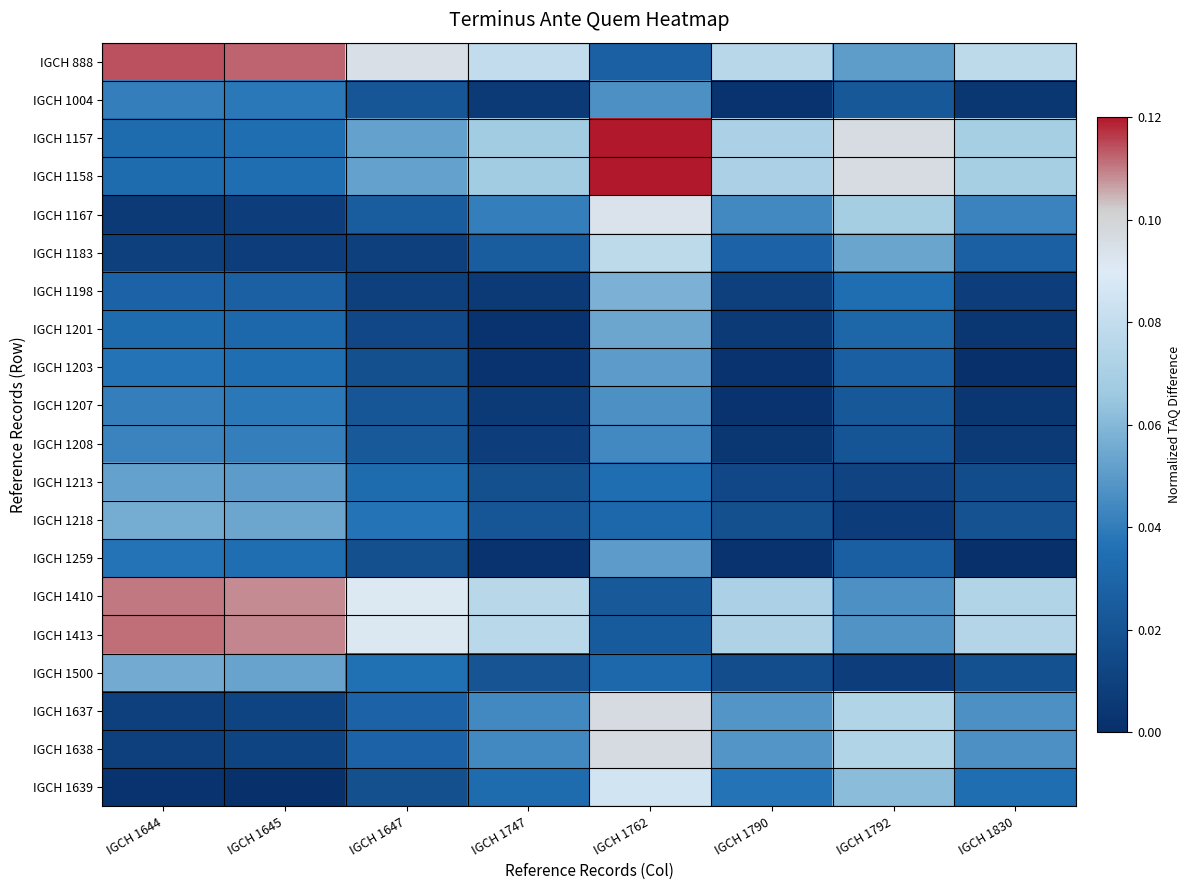

Reading left to right, transcribe all the data shown in this chart.

IGCH 888: IGCH 1644=0.1	IGCH 1645=0.1	IGCH 1647=0.1	IGCH 1747=0.1	IGCH 1762=0.0	IGCH 1790=0.1	IGCH 1792=0.1	IGCH 1830=0.1
IGCH 1004: IGCH 1644=0.0	IGCH 1645=0.0	IGCH 1647=0.0	IGCH 1747=0.0	IGCH 1762=0.0	IGCH 1790=0.0	IGCH 1792=0.0	IGCH 1830=0.0
IGCH 1157: IGCH 1644=0.0	IGCH 1645=0.0	IGCH 1647=0.1	IGCH 1747=0.1	IGCH 1762=0.1	IGCH 1790=0.1	IGCH 1792=0.1	IGCH 1830=0.1
IGCH 1158: IGCH 1644=0.0	IGCH 1645=0.0	IGCH 1647=0.1	IGCH 1747=0.1	IGCH 1762=0.1	IGCH 1790=0.1	IGCH 1792=0.1	IGCH 1830=0.1
IGCH 1167: IGCH 1644=0.0	IGCH 1645=0.0	IGCH 1647=0.0	IGCH 1747=0.0	IGCH 1762=0.1	IGCH 1790=0.0	IGCH 1792=0.1	IGCH 1830=0.0
IGCH 1183: IGCH 1644=0.0	IGCH 1645=0.0	IGCH 1647=0.0	IGCH 1747=0.0	IGCH 1762=0.1	IGCH 1790=0.0	IGCH 1792=0.1	IGCH 1830=0.0
IGCH 1198: IGCH 1644=0.0	IGCH 1645=0.0	IGCH 1647=0.0	IGCH 1747=0.0	IGCH 1762=0.1	IGCH 1790=0.0	IGCH 1792=0.0	IGCH 1830=0.0
IGCH 1201: IGCH 1644=0.0	IGCH 1645=0.0	IGCH 1647=0.0	IGCH 1747=0.0	IGCH 1762=0.1	IGCH 1790=0.0	IGCH 1792=0.0	IGCH 1830=0.0
IGCH 1203: IGCH 1644=0.0	IGCH 1645=0.0	IGCH 1647=0.0	IGCH 1747=0.0	IGCH 1762=0.1	IGCH 1790=0.0	IGCH 1792=0.0	IGCH 1830=0.0
IGCH 1207: IGCH 1644=0.0	IGCH 1645=0.0	IGCH 1647=0.0	IGCH 1747=0.0	IGCH 1762=0.0	IGCH 1790=0.0	IGCH 1792=0.0	IGCH 1830=0.0
IGCH 1208: IGCH 1644=0.0	IGCH 1645=0.0	IGCH 1647=0.0	IGCH 1747=0.0	IGCH 1762=0.0	IGCH 1790=0.0	IGCH 1792=0.0	IGCH 1830=0.0
IGCH 1213: IGCH 1644=0.1	IGCH 1645=0.1	IGCH 1647=0.0	IGCH 1747=0.0	IGCH 1762=0.0	IGCH 1790=0.0	IGCH 1792=0.0	IGCH 1830=0.0
IGCH 1218: IGCH 1644=0.1	IGCH 1645=0.1	IGCH 1647=0.0	IGCH 1747=0.0	IGCH 1762=0.0	IGCH 1790=0.0	IGCH 1792=0.0	IGCH 1830=0.0
IGCH 1259: IGCH 1644=0.0	IGCH 1645=0.0	IGCH 1647=0.0	IGCH 1747=0.0	IGCH 1762=0.1	IGCH 1790=0.0	IGCH 1792=0.0	IGCH 1830=0.0
IGCH 1410: IGCH 1644=0.1	IGCH 1645=0.1	IGCH 1647=0.1	IGCH 1747=0.1	IGCH 1762=0.0	IGCH 1790=0.1	IGCH 1792=0.0	IGCH 1830=0.1
IGCH 1413: IGCH 1644=0.1	IGCH 1645=0.1	IGCH 1647=0.1	IGCH 1747=0.1	IGCH 1762=0.0	IGCH 1790=0.1	IGCH 1792=0.0	IGCH 1830=0.1
IGCH 1500: IGCH 1644=0.1	IGCH 1645=0.1	IGCH 1647=0.0	IGCH 1747=0.0	IGCH 1762=0.0	IGCH 1790=0.0	IGCH 1792=0.0	IGCH 1830=0.0
IGCH 1637: IGCH 1644=0.0	IGCH 1645=0.0	IGCH 1647=0.0	IGCH 1747=0.0	IGCH 1762=0.1	IGCH 1790=0.0	IGCH 1792=0.1	IGCH 1830=0.0
IGCH 1638: IGCH 1644=0.0	IGCH 1645=0.0	IGCH 1647=0.0	IGCH 1747=0.0	IGCH 1762=0.1	IGCH 1790=0.0	IGCH 1792=0.1	IGCH 1830=0.0
IGCH 1639: IGCH 1644=0.0	IGCH 1645=0.0	IGCH 1647=0.0	IGCH 1747=0.0	IGCH 1762=0.1	IGCH 1790=0.0	IGCH 1792=0.1	IGCH 1830=0.0